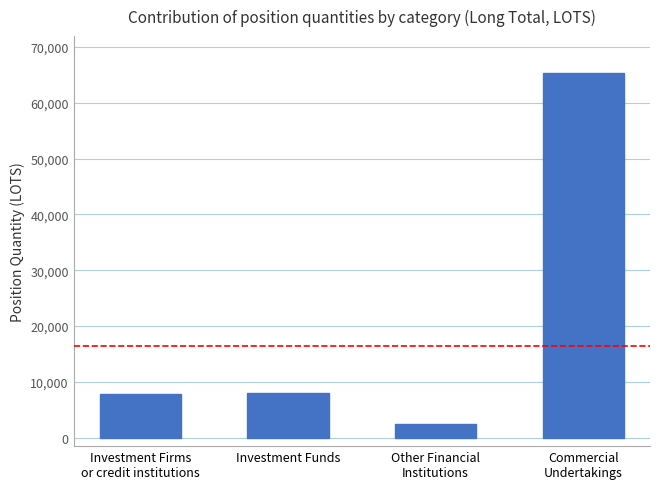

What is the greatest value displayed?

65393.9